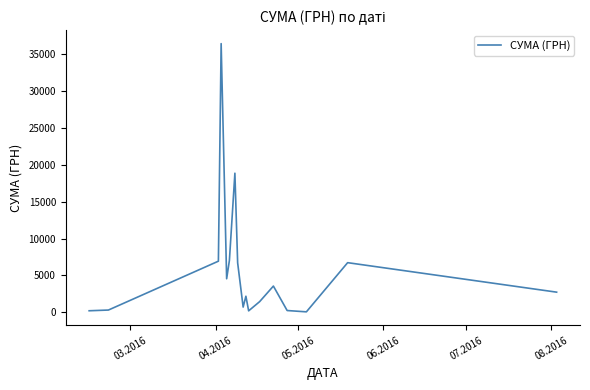

Does the chart have visible grid lines?

No